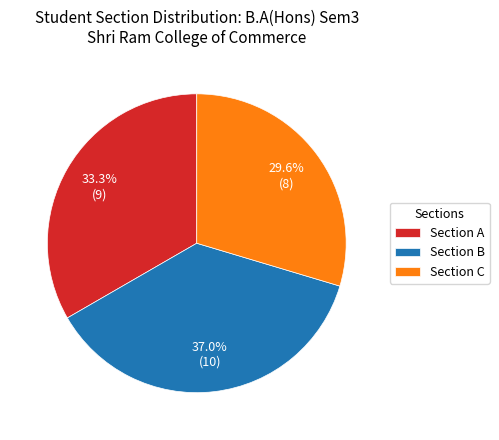

To the nearest percent, what is the average slice percentage?

33%